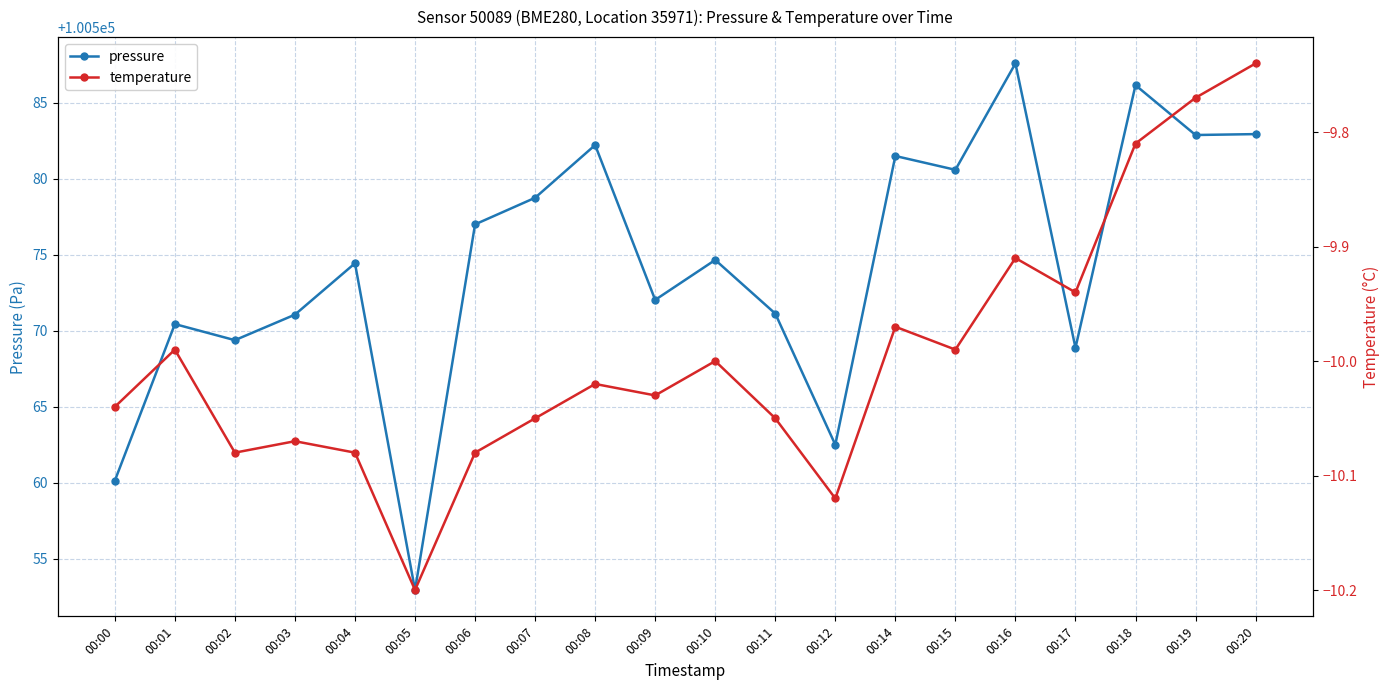

What is the spread (max minus min) of values at 00:11?

100581.2